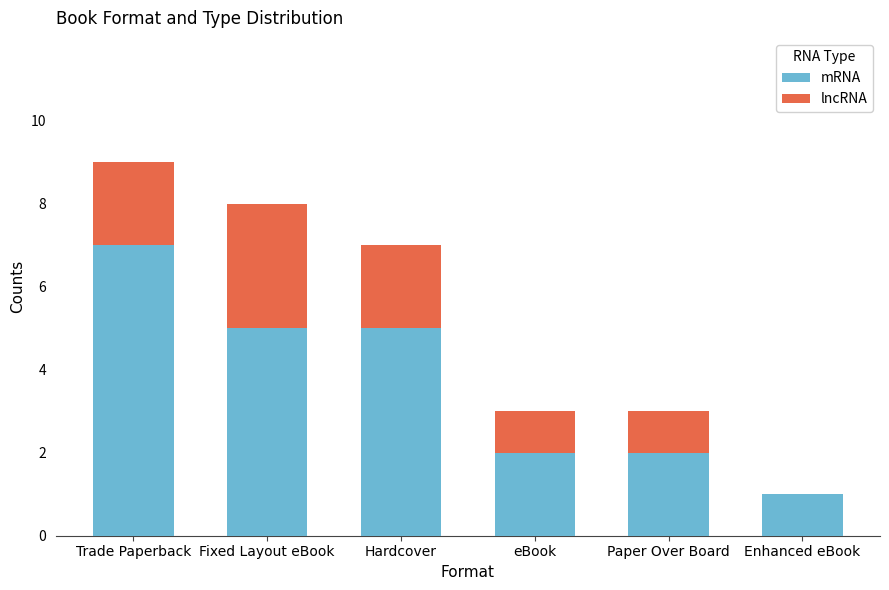

What is the total value across all series at eBook?

3